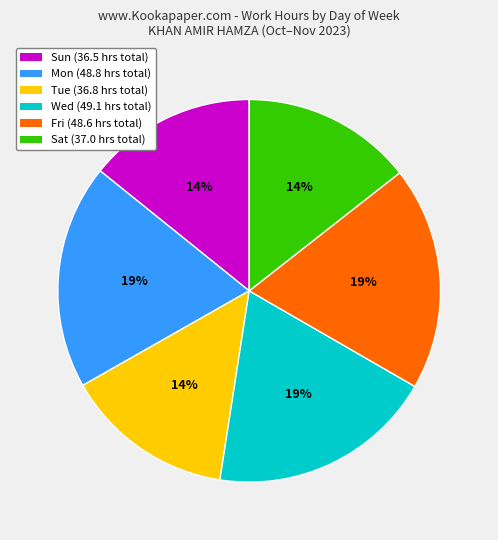

Is there any slice that represents more than half of the pie?

No